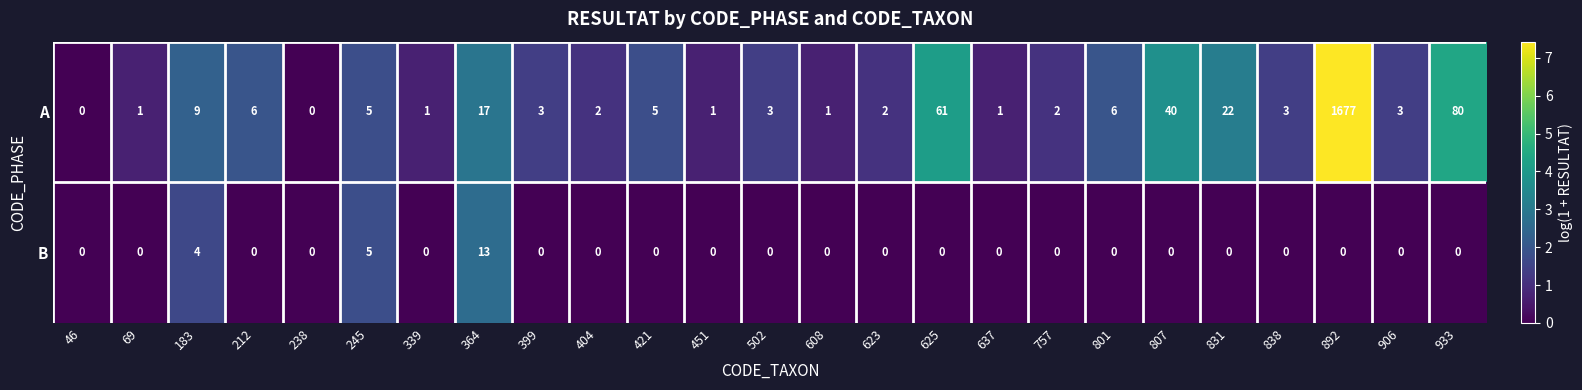

What is the greatest value displayed?

1677